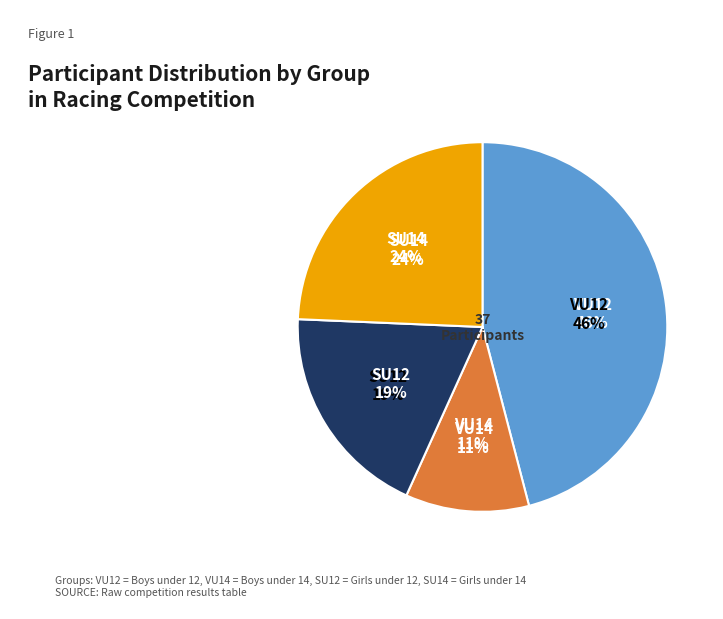

Does any single category account for the majority?

No